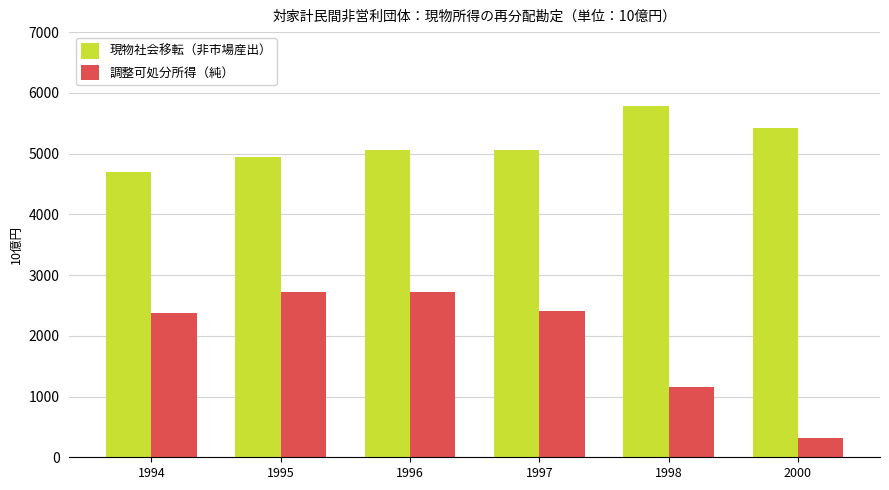

What is the total value across all series at 2000?

5748.0